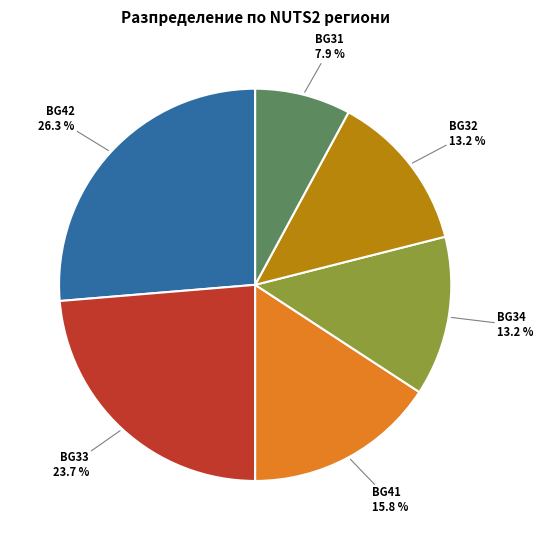

Is there a majority slice in this chart?

No